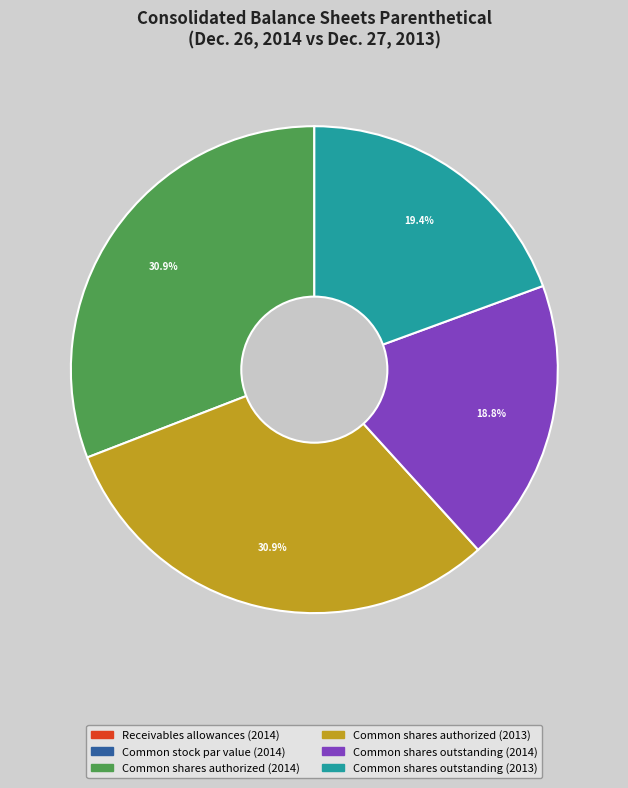

What portion of the pie excludes Common shares outstanding (2013)?

80.6%